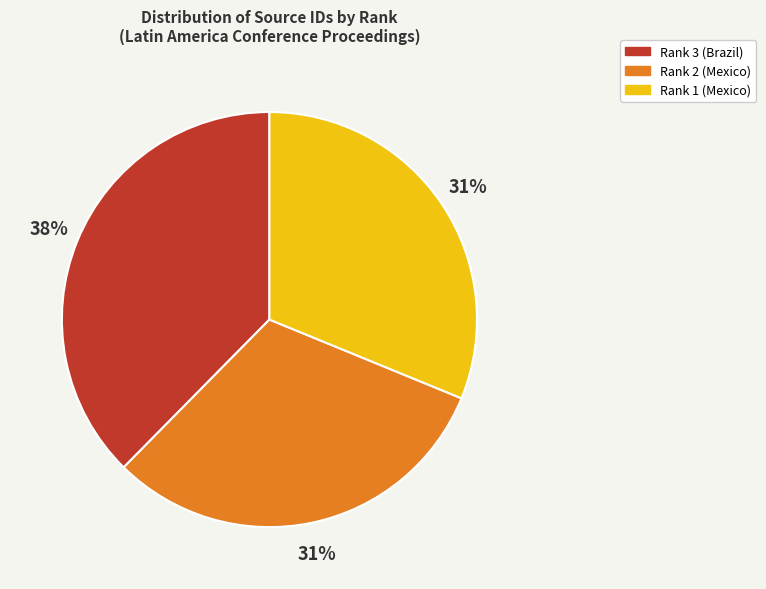

Which category has the biggest portion of the pie?

Rank 3 (Brazil)